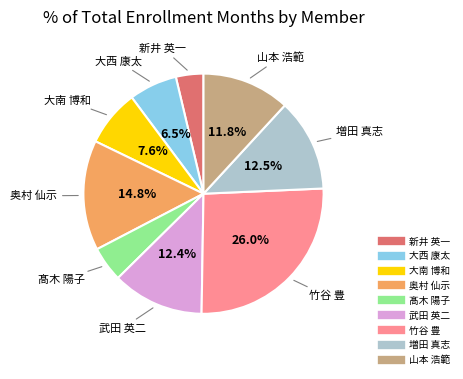

What percentage is the 武田 英二 slice, to the nearest percent?

12%